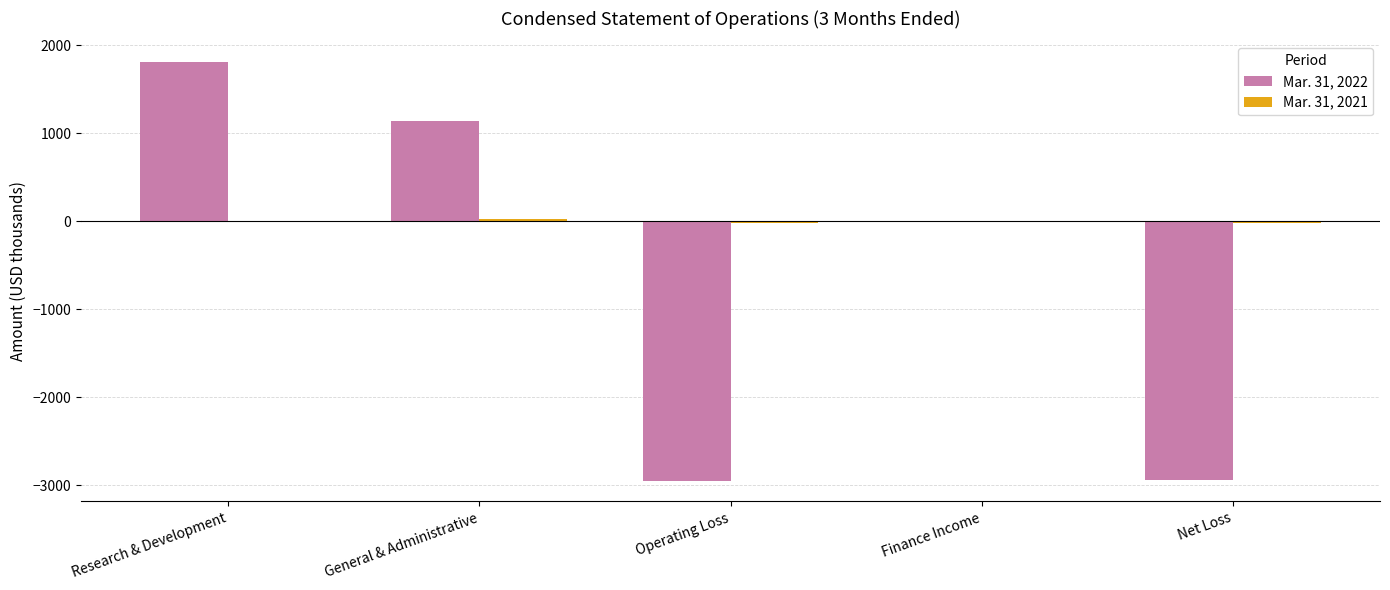

The value of Mar. 31, 2022 at Research & Development is 1805. True or false?

True